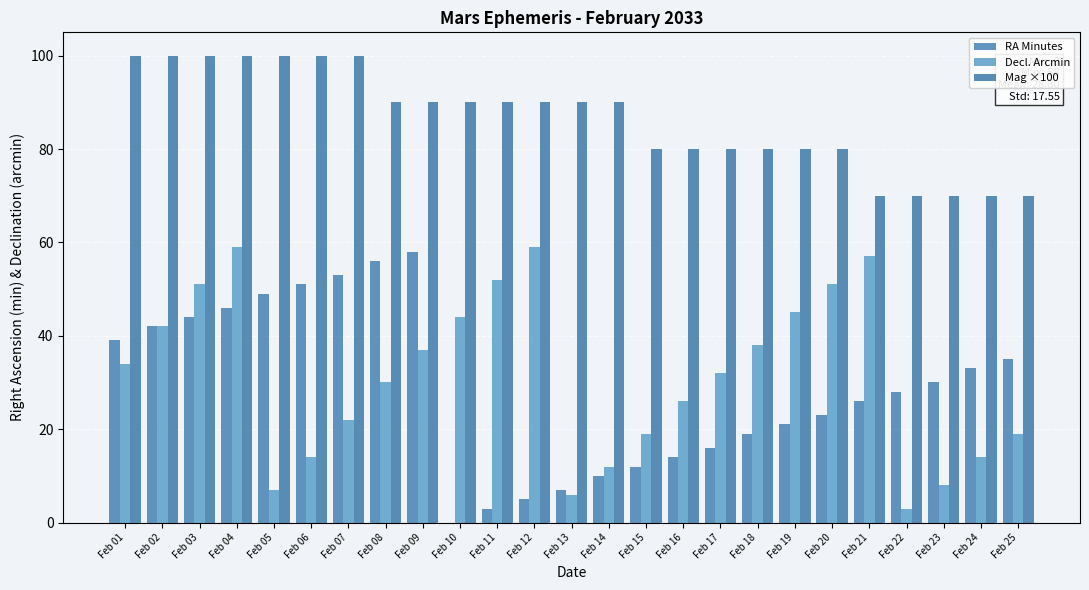

Which series changed the most between Feb 03 and Feb 05?

Decl. Arcmin